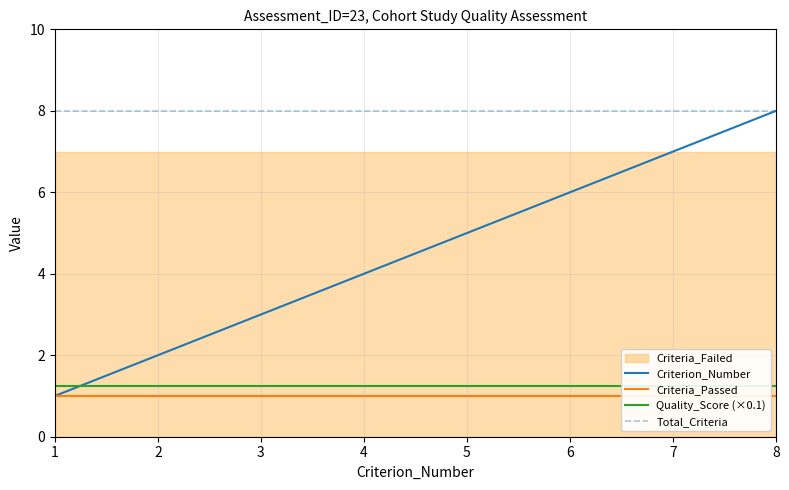

Rank the series at 5 from lowest to highest value.

Criteria_Passed, Quality_Score (×0.1), Criterion_Number, Total_Criteria